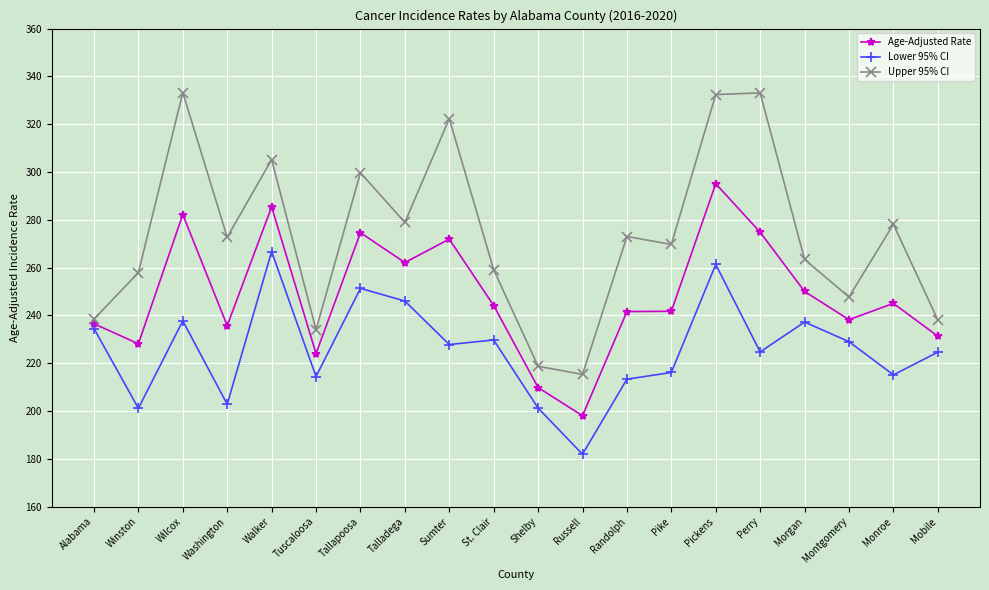

At which category does the chart reach its minimum across all series?

Russell